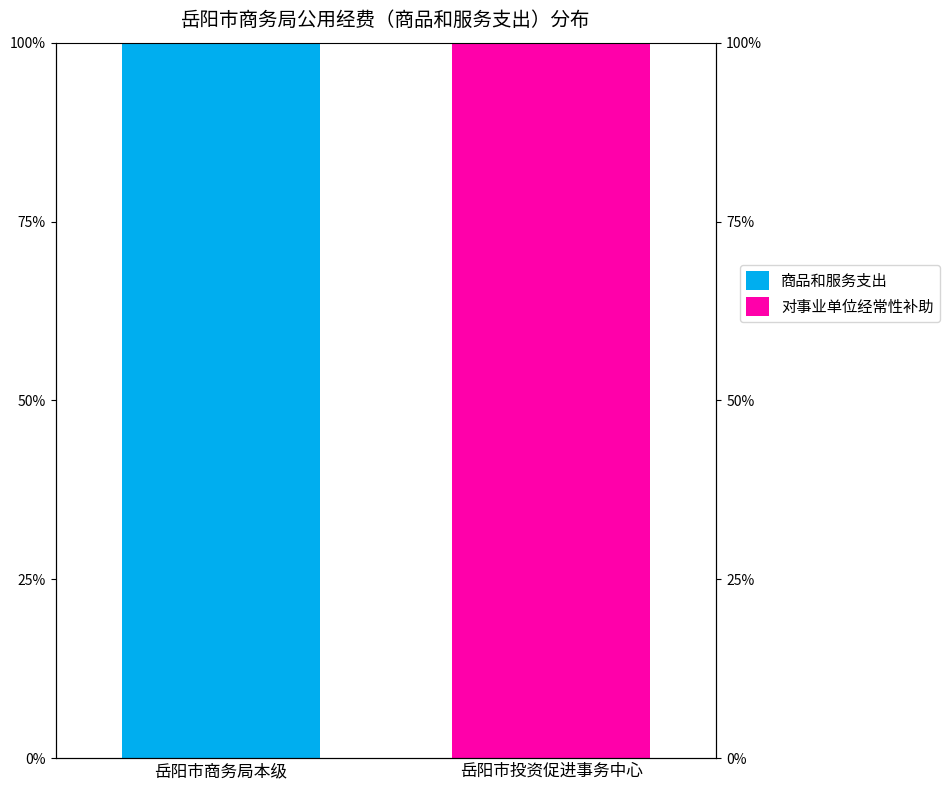

Are the bars horizontal?

No